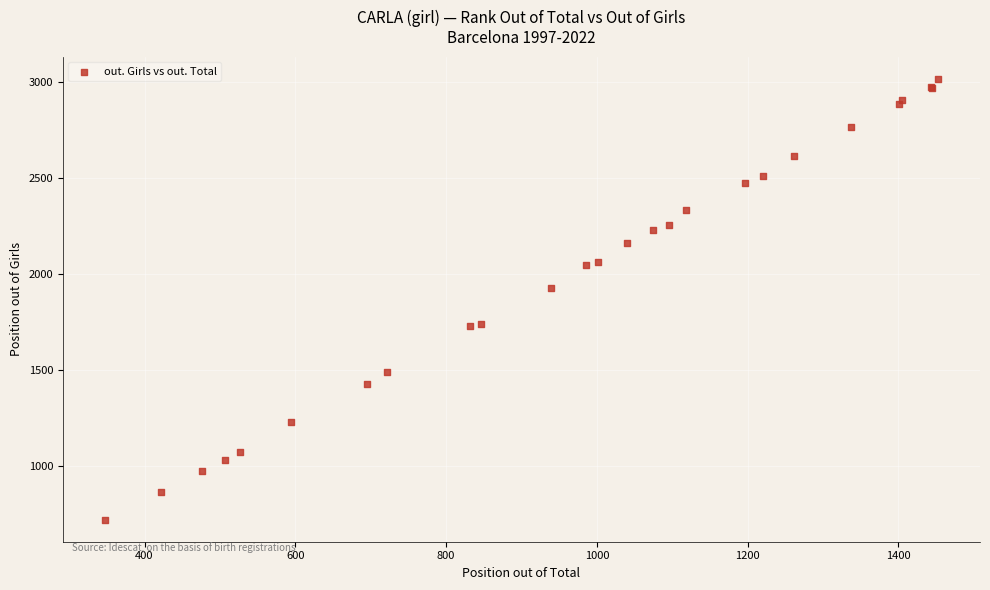

What Y value in the scatter plot is closest to 1871?

1927